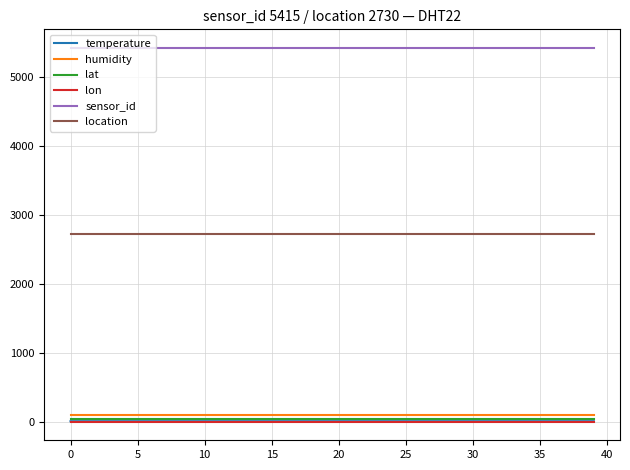

True or false: location and sensor_id intersect in this chart.

False